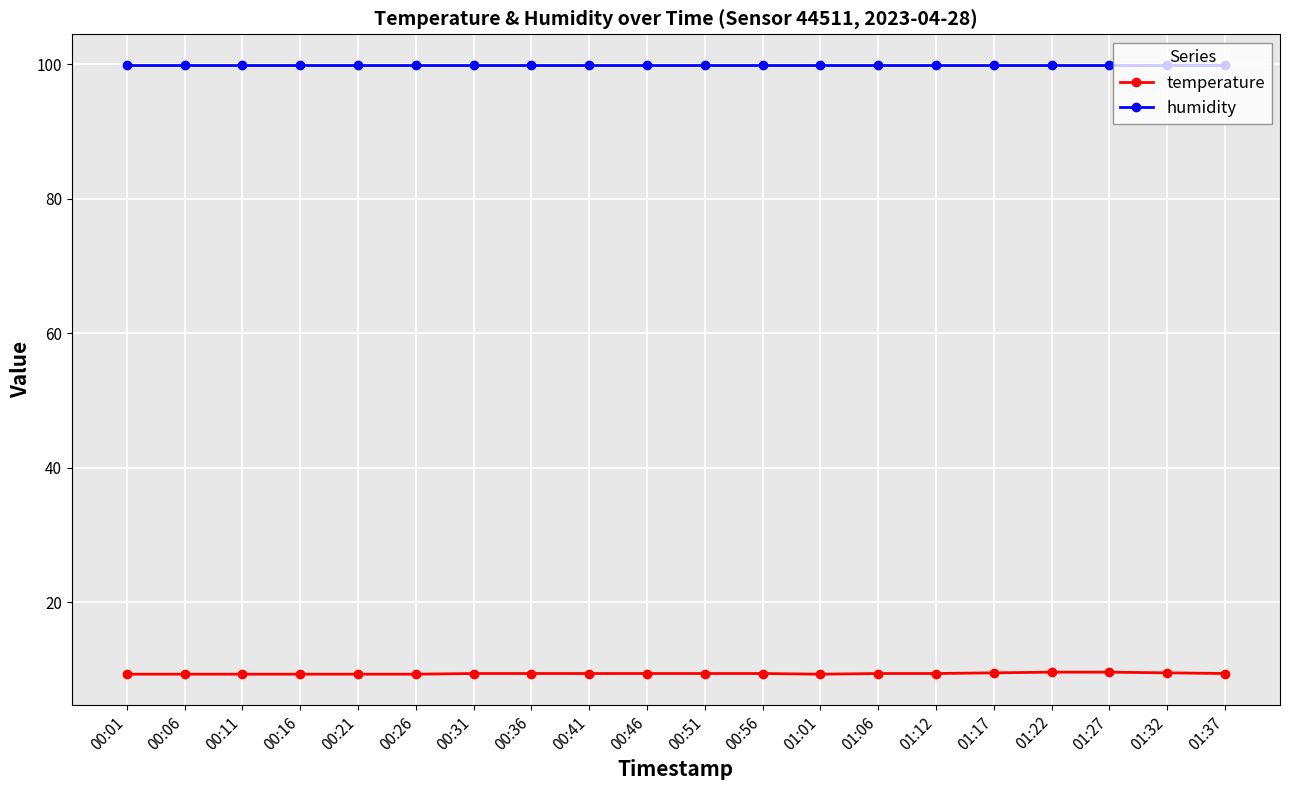

What is the label of the 9th point from the right?

00:56